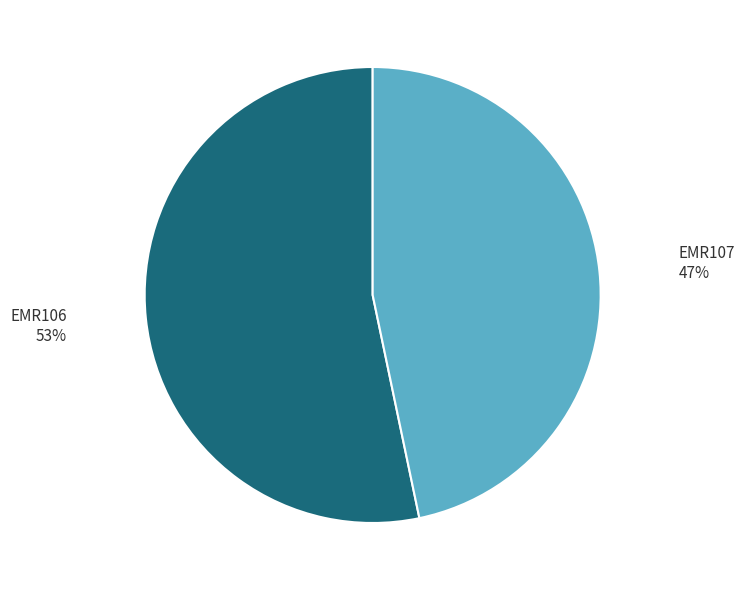

What is the largest slice in the pie chart?

EMR106